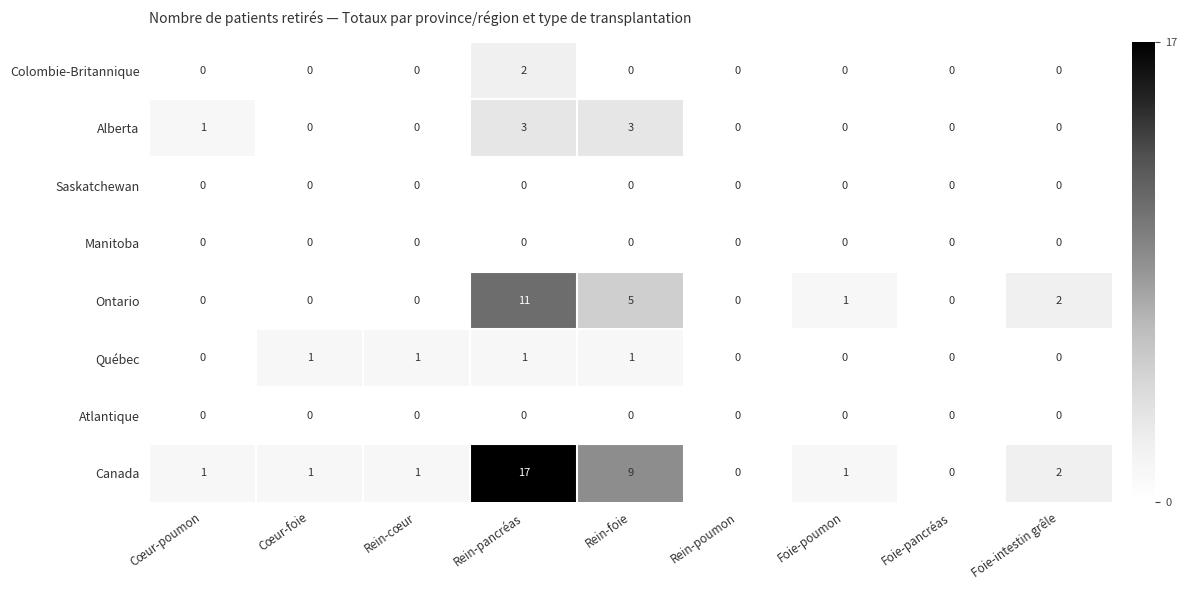

Count the number of categories in the chart.

9